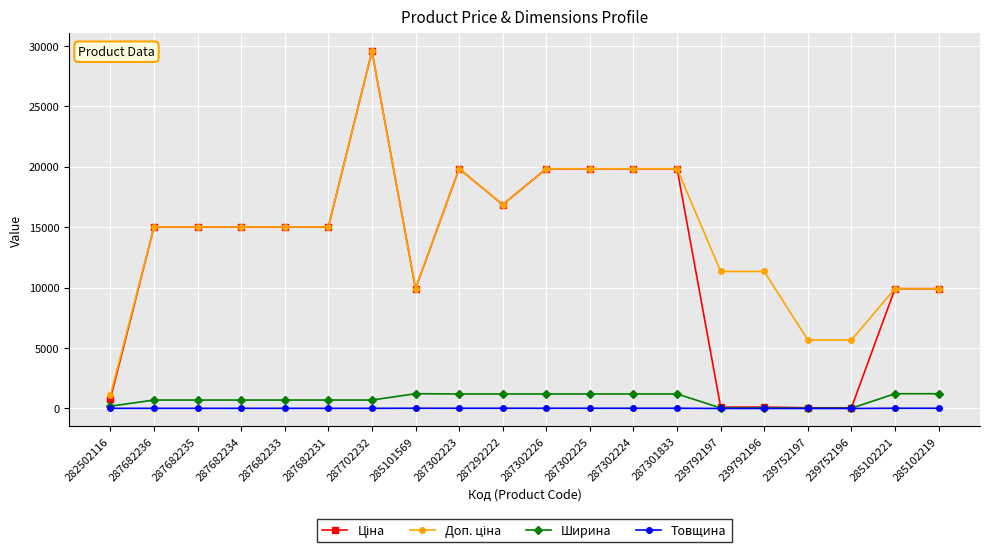

At which category is the sum across all series the highest?

287702232